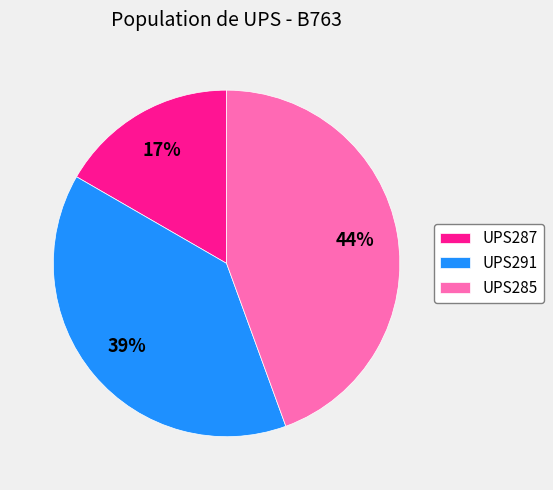

Combined, do UPS287 and UPS285 account for over 50%?

Yes